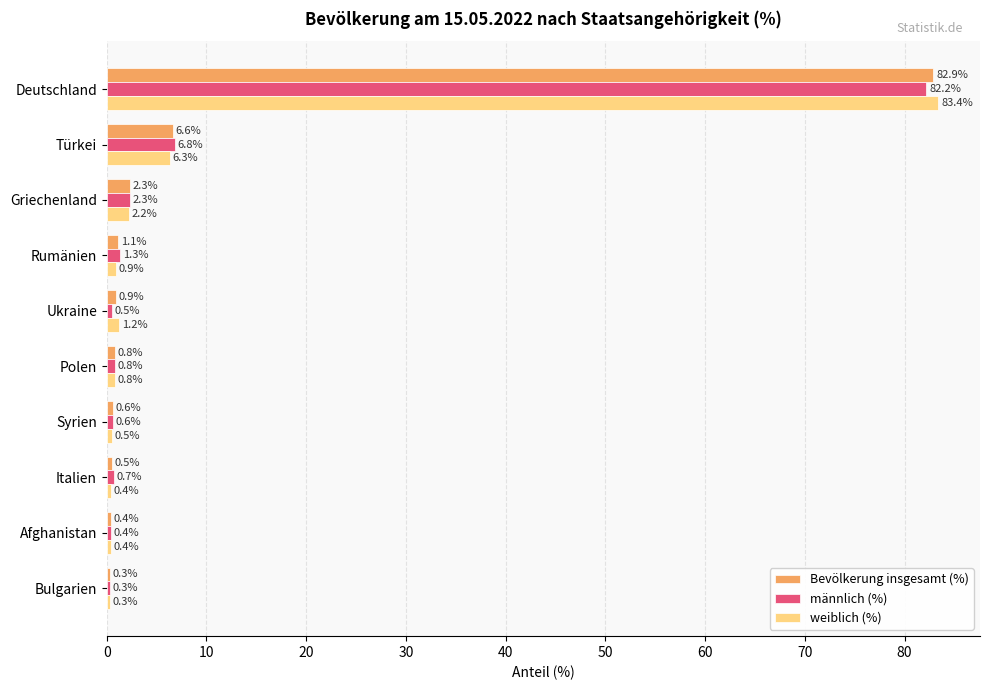

The value of weiblich (%) at Rumänien is 0.9. True or false?

True